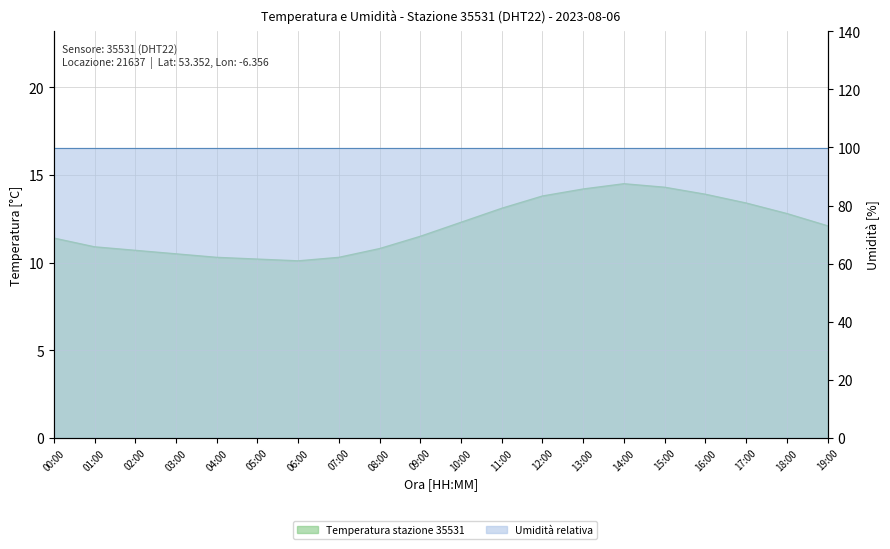

How many interior local peaks (higher than both neighbors) does the data have?

1